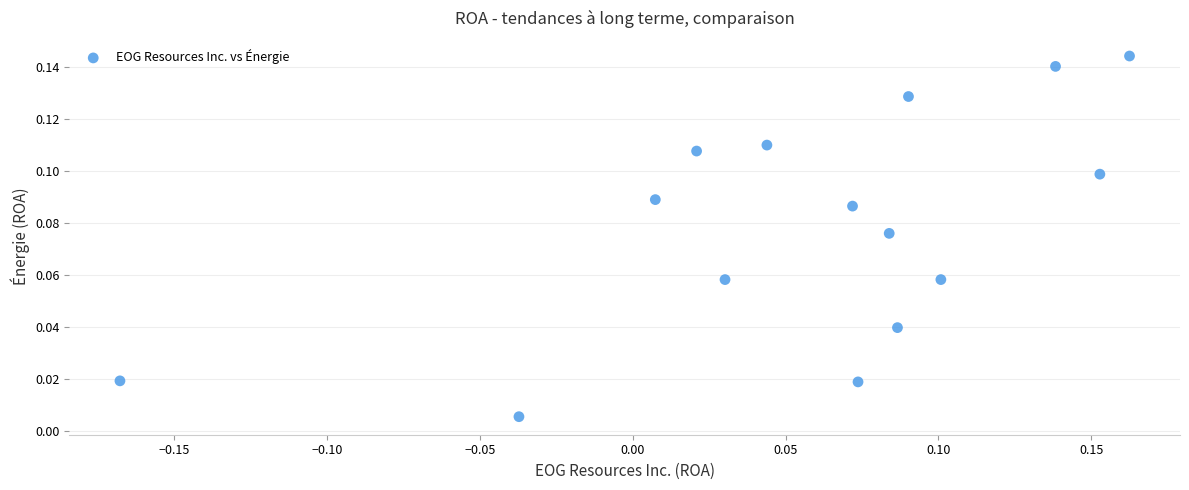

What is the range of X values (max minus min)?

0.3